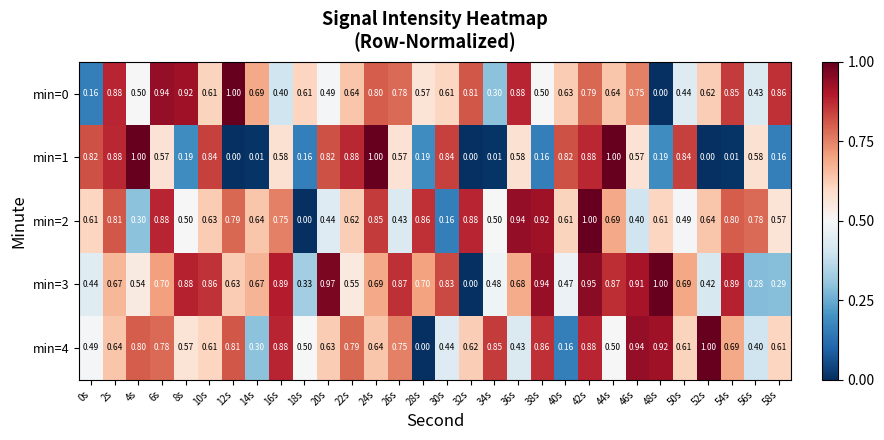

Reading left to right, transcribe all the data shown in this chart.

min=0: 0s=0.2	2s=0.9	4s=0.5	6s=0.9	8s=0.9	10s=0.6	12s=1.0	14s=0.7	16s=0.4	18s=0.6	20s=0.5	22s=0.6	24s=0.8	26s=0.8	28s=0.6	30s=0.6	32s=0.8	34s=0.3	36s=0.9	38s=0.5	40s=0.6	42s=0.8	44s=0.6	46s=0.8	48s=0.0	50s=0.4	52s=0.6	54s=0.8	56s=0.4	58s=0.9
min=1: 0s=0.8	2s=0.9	4s=1.0	6s=0.6	8s=0.2	10s=0.8	12s=0.0	14s=0.0	16s=0.6	18s=0.2	20s=0.8	22s=0.9	24s=1.0	26s=0.6	28s=0.2	30s=0.8	32s=0.0	34s=0.0	36s=0.6	38s=0.2	40s=0.8	42s=0.9	44s=1.0	46s=0.6	48s=0.2	50s=0.8	52s=0.0	54s=0.0	56s=0.6	58s=0.2
min=2: 0s=0.6	2s=0.8	4s=0.3	6s=0.9	8s=0.5	10s=0.6	12s=0.8	14s=0.6	16s=0.8	18s=0.0	20s=0.4	22s=0.6	24s=0.8	26s=0.4	28s=0.9	30s=0.2	32s=0.9	34s=0.5	36s=0.9	38s=0.9	40s=0.6	42s=1.0	44s=0.7	46s=0.4	48s=0.6	50s=0.5	52s=0.6	54s=0.8	56s=0.8	58s=0.6
min=3: 0s=0.4	2s=0.7	4s=0.5	6s=0.7	8s=0.9	10s=0.9	12s=0.6	14s=0.7	16s=0.9	18s=0.3	20s=1.0	22s=0.6	24s=0.7	26s=0.9	28s=0.7	30s=0.8	32s=0.0	34s=0.5	36s=0.7	38s=0.9	40s=0.5	42s=0.9	44s=0.9	46s=0.9	48s=1.0	50s=0.7	52s=0.4	54s=0.9	56s=0.3	58s=0.3
min=4: 0s=0.5	2s=0.6	4s=0.8	6s=0.8	8s=0.6	10s=0.6	12s=0.8	14s=0.3	16s=0.9	18s=0.5	20s=0.6	22s=0.8	24s=0.6	26s=0.8	28s=0.0	30s=0.4	32s=0.6	34s=0.8	36s=0.4	38s=0.9	40s=0.2	42s=0.9	44s=0.5	46s=0.9	48s=0.9	50s=0.6	52s=1.0	54s=0.7	56s=0.4	58s=0.6